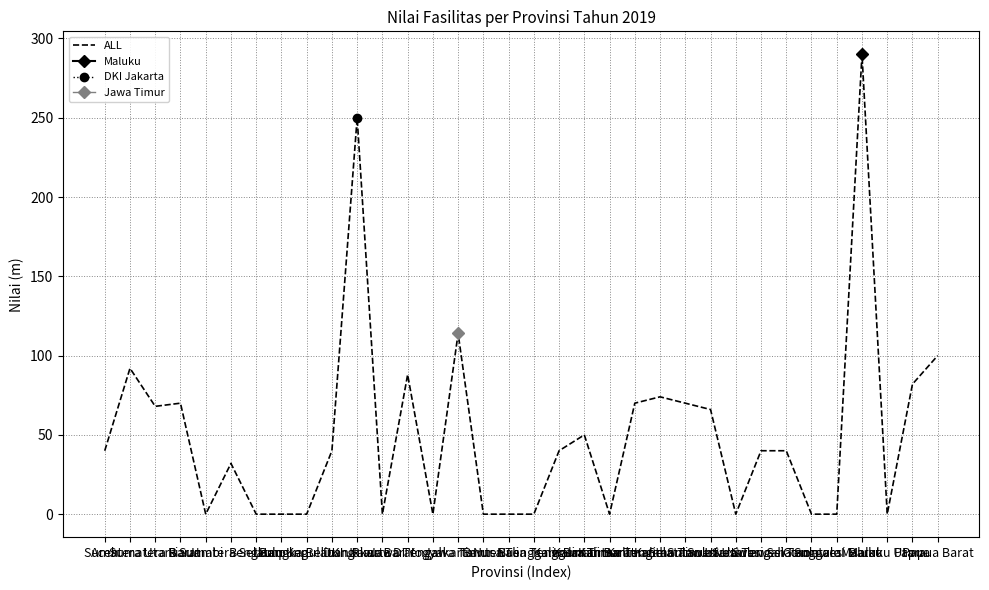

How many values exceed 40?

14